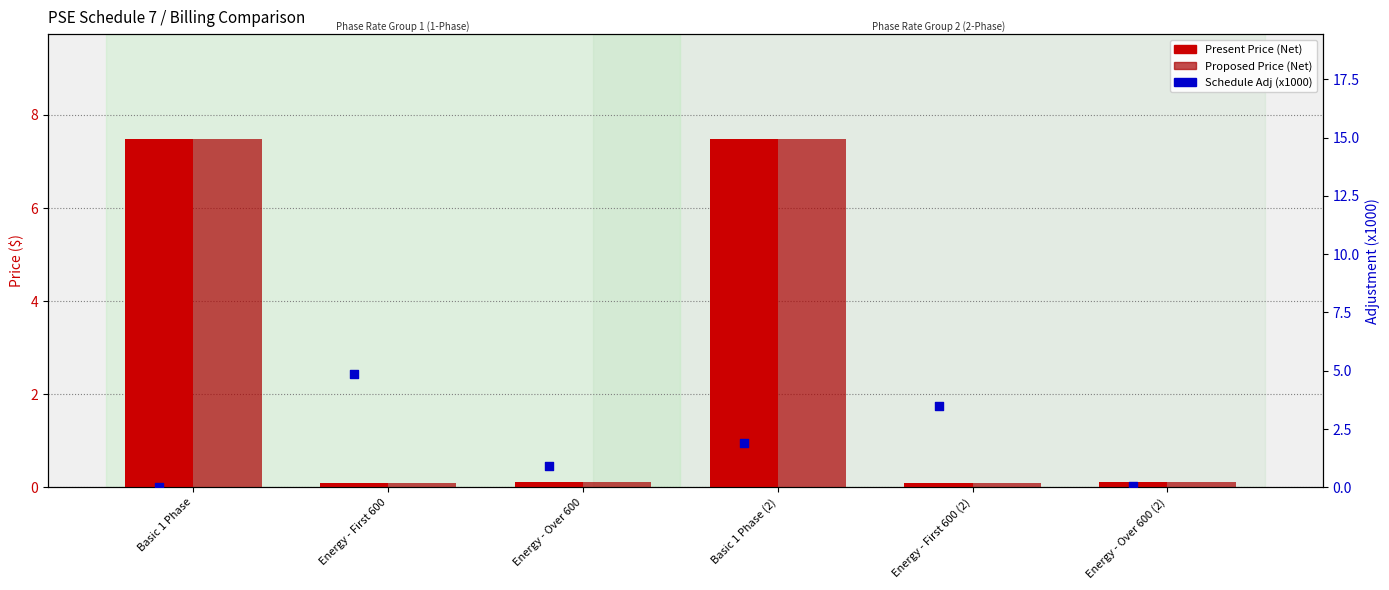

Is the value of Present Price (Net) at Energy - First 600 greater than the value of Schedule Adj (x1000) at Basic 1 Phase (2)?

No